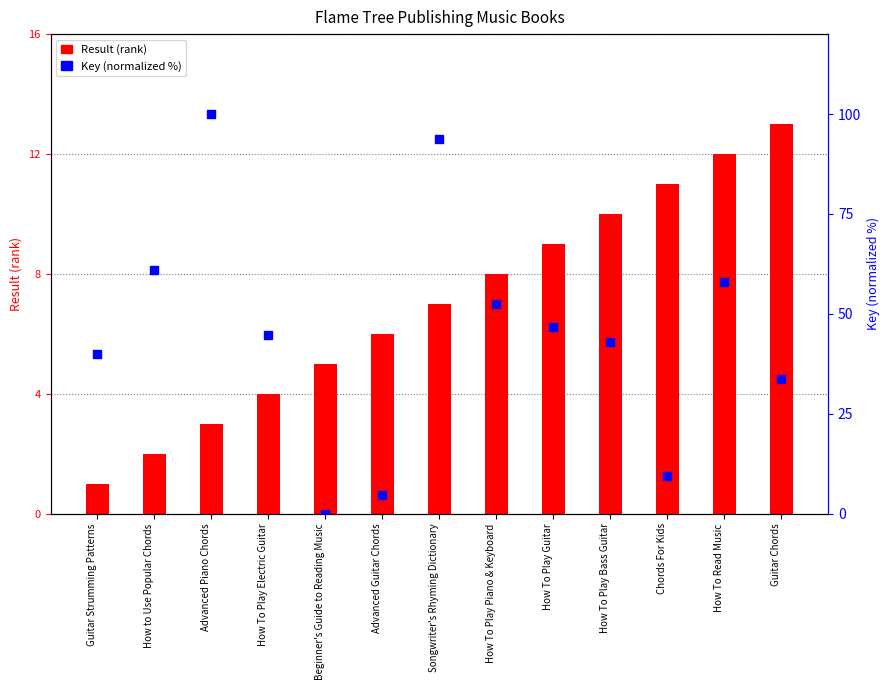

Is the value of Key (normalized %) at How To Play Guitar greater than the value of Result (rank) at Chords For Kids?

Yes